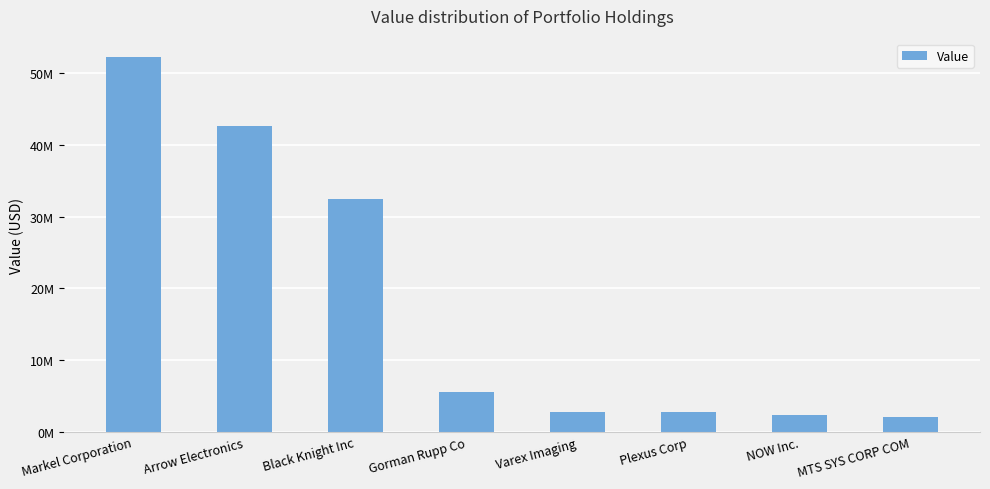

Does the chart contain any negative values?

No